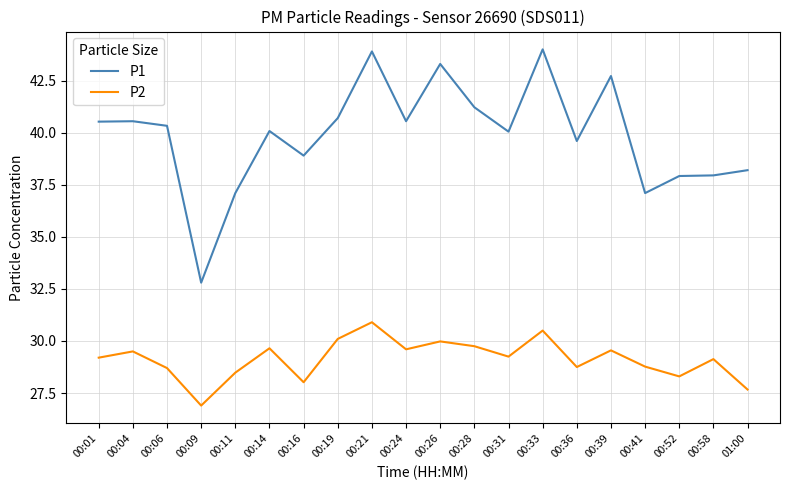

Rank the series by their maximum value, from highest to lowest.

P1, P2